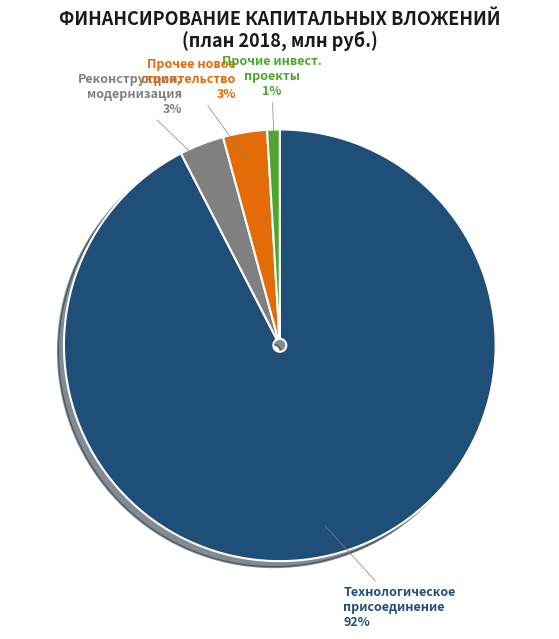

Is there a majority slice in this chart?

Yes